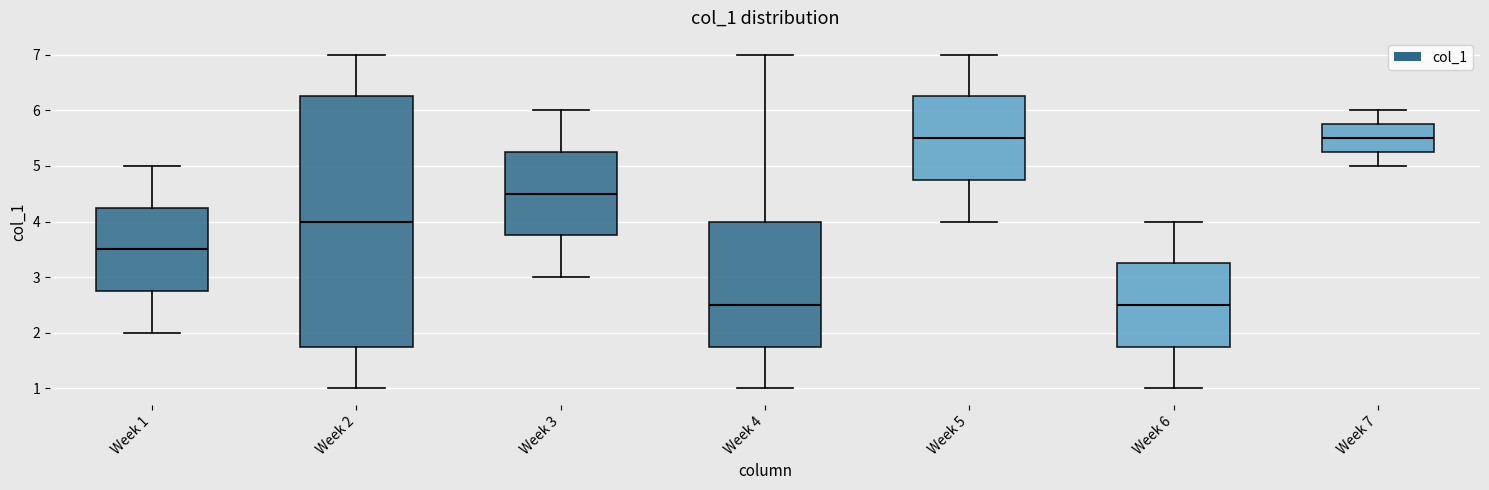

Which box is the tallest, from its lower edge to its upper edge?

Week 2